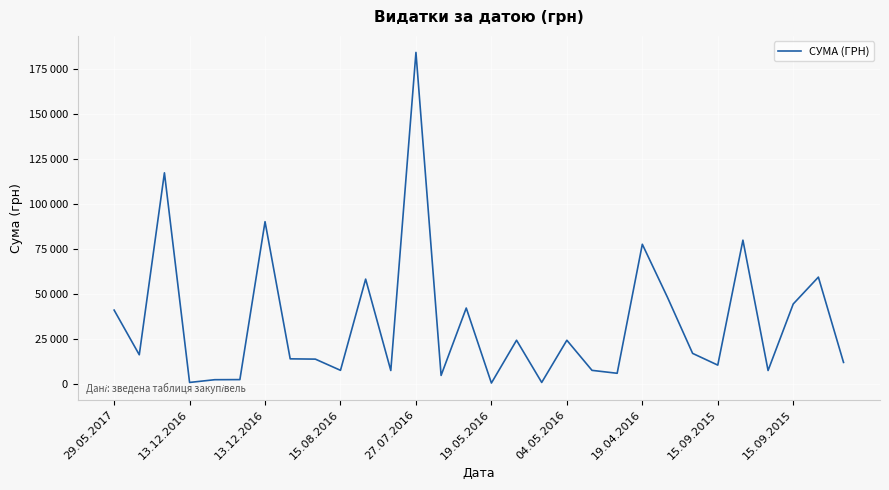

Which label corresponds to the largest value in the chart?

27.07.2016